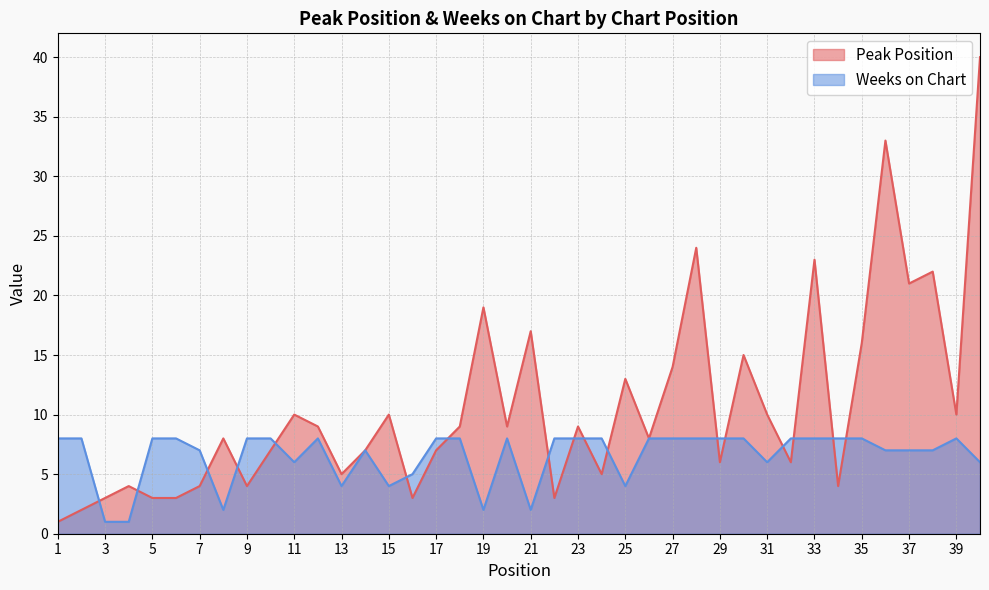

Which label corresponds to the largest value in the chart?

40